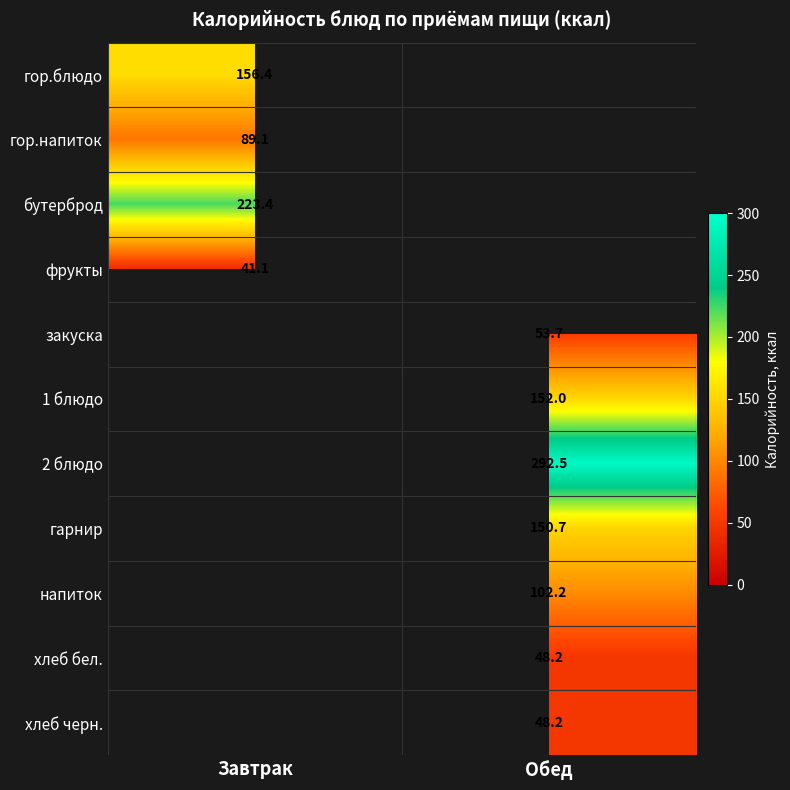

The гарнир series shows 150.7 at Обед. True or false?

True